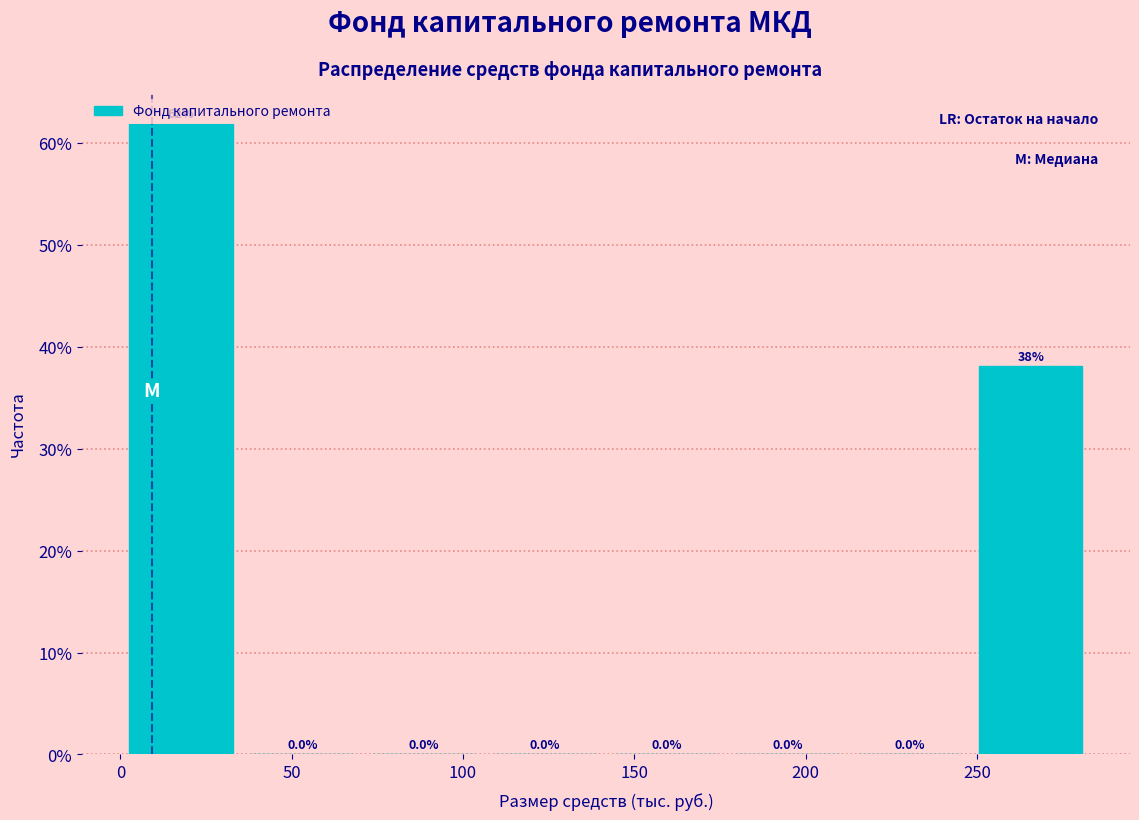

How tall is the bar that spans 0 to 35 on the x-axis? The bar edges are not printed on the chart, so give them approximately, as read against the axis.

61.9